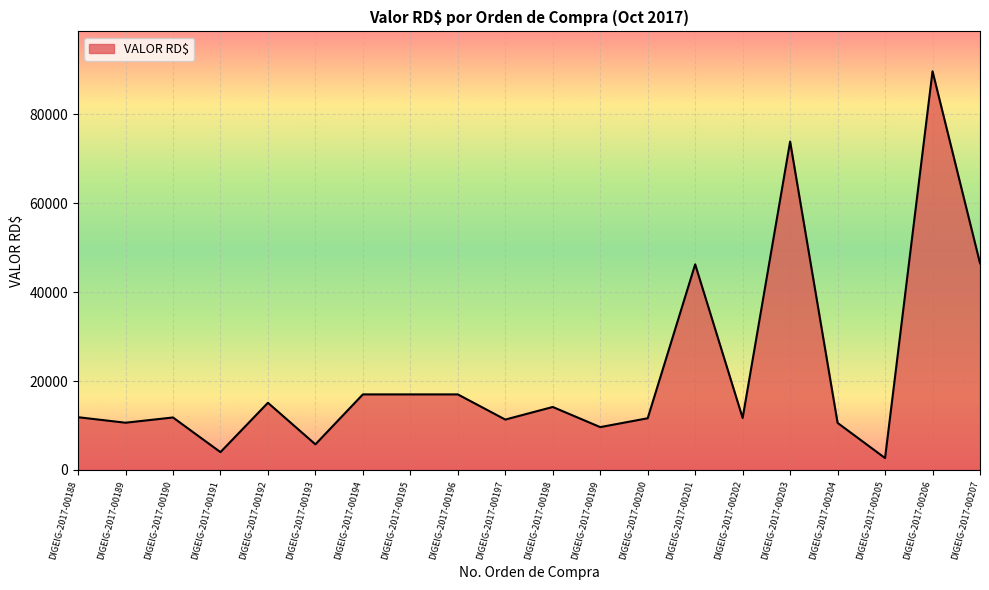

What is the approximate value at DIGEIG-2017-00200?

11623.0